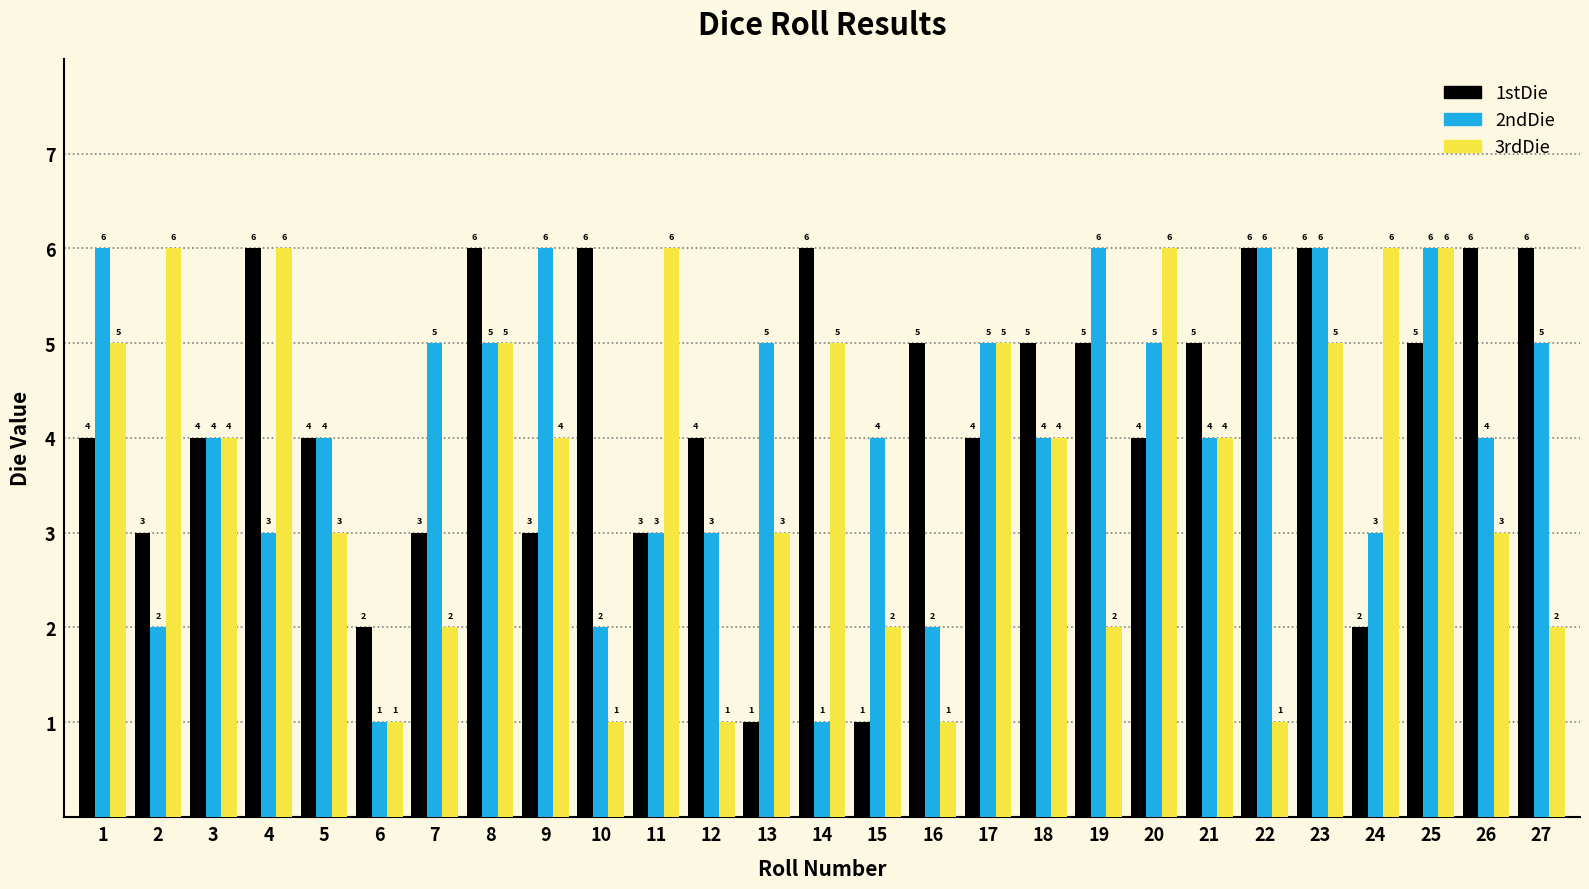

What is the value of the 1stDie bar at the 2nd from the left?

3